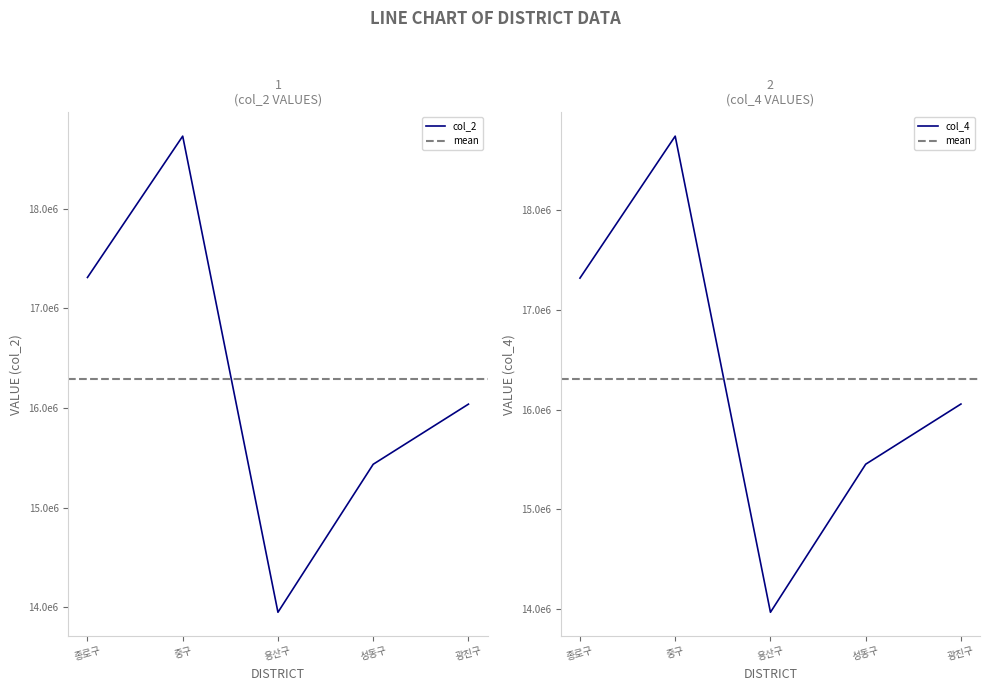

Which series changed the most between 종로구 and 중구?

col_4